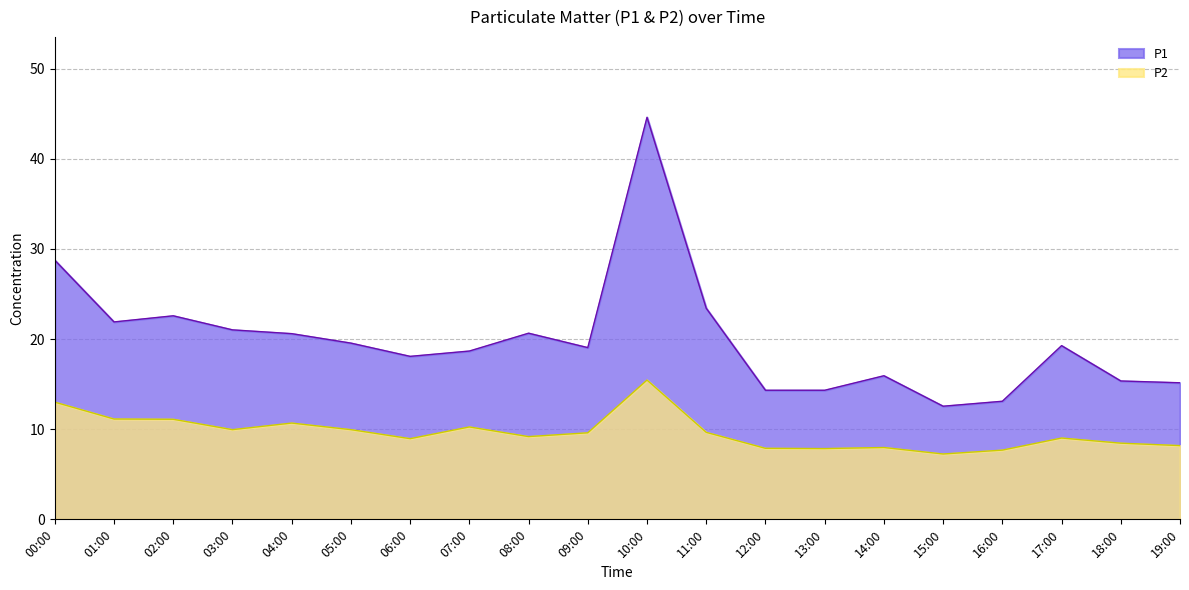

How many data points in P2 are above 9?

12